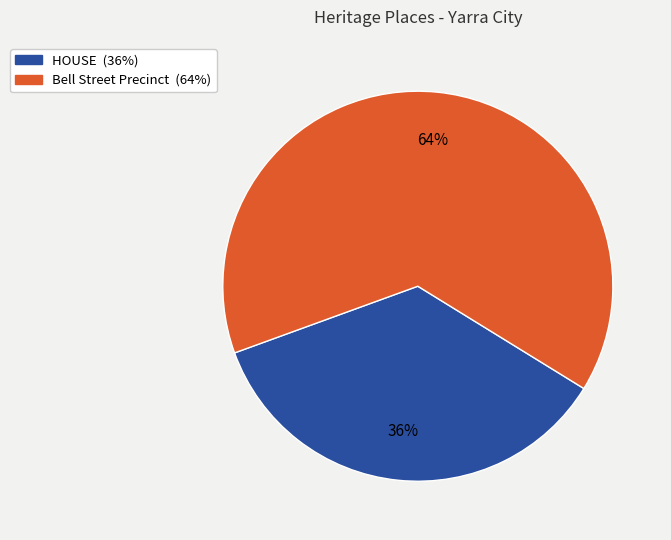

What is the smallest slice in the pie chart?

HOUSE